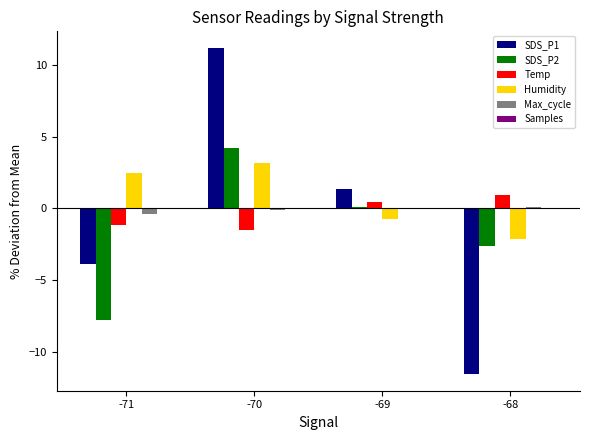

What is the total value across all series at -68?

-15.3